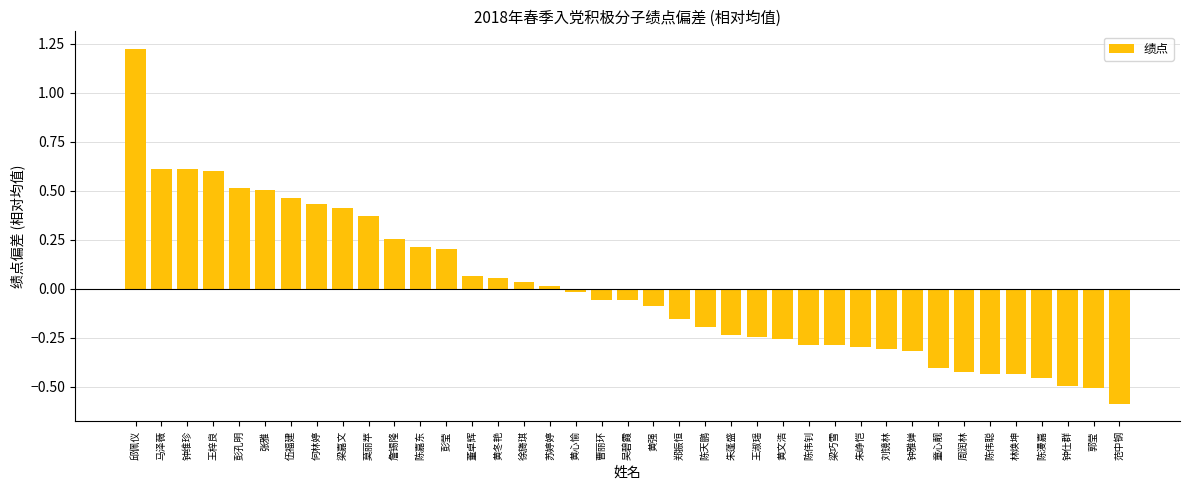

How many distinct data groups are displayed?

1